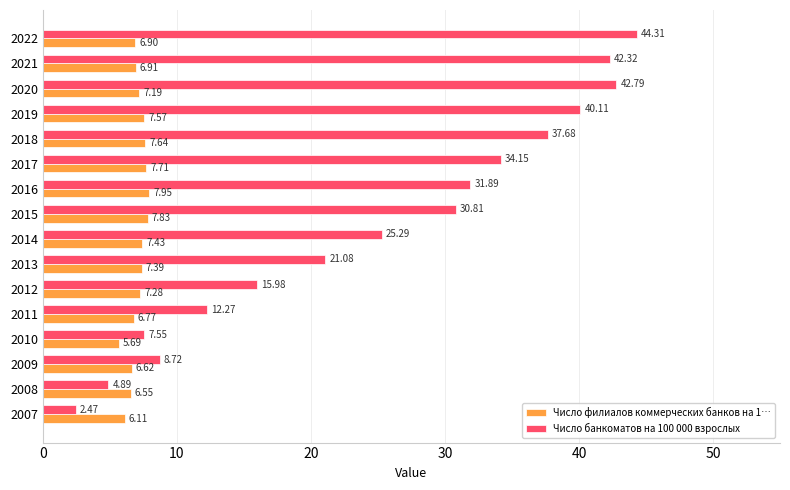

Which series changed the most between 2017 and 2020?

Число банкоматов на 100 000 взрослых